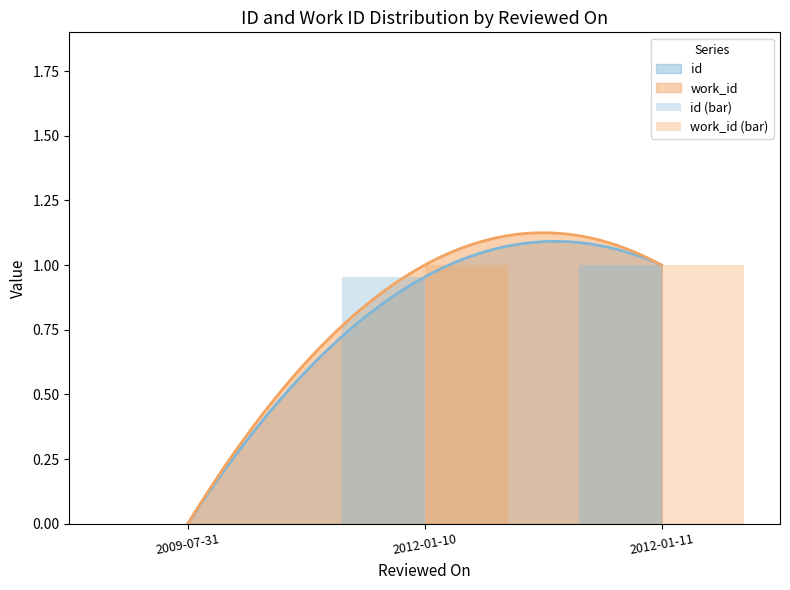

At which category is the sum across all series the highest?

2012-01-11